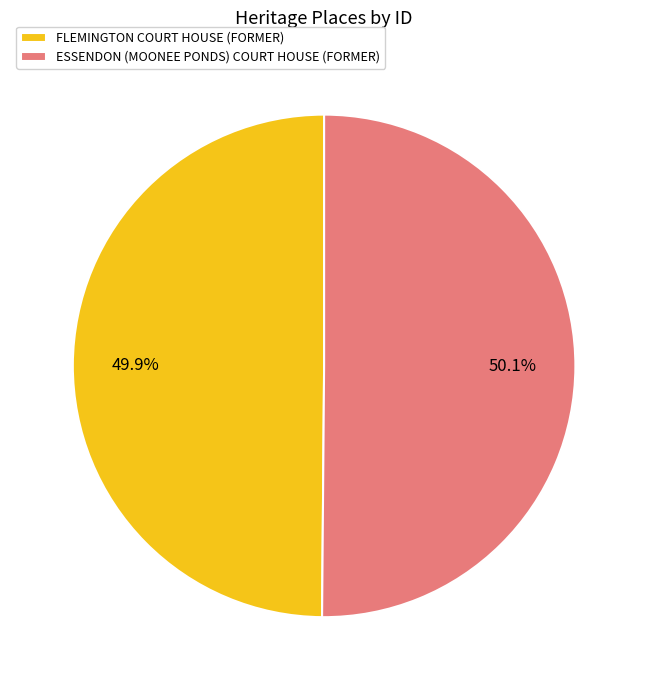

The ESSENDON (MOONEE PONDS) COURT HOUSE (FORMER) slice represents 38% of the pie. True or false?

False